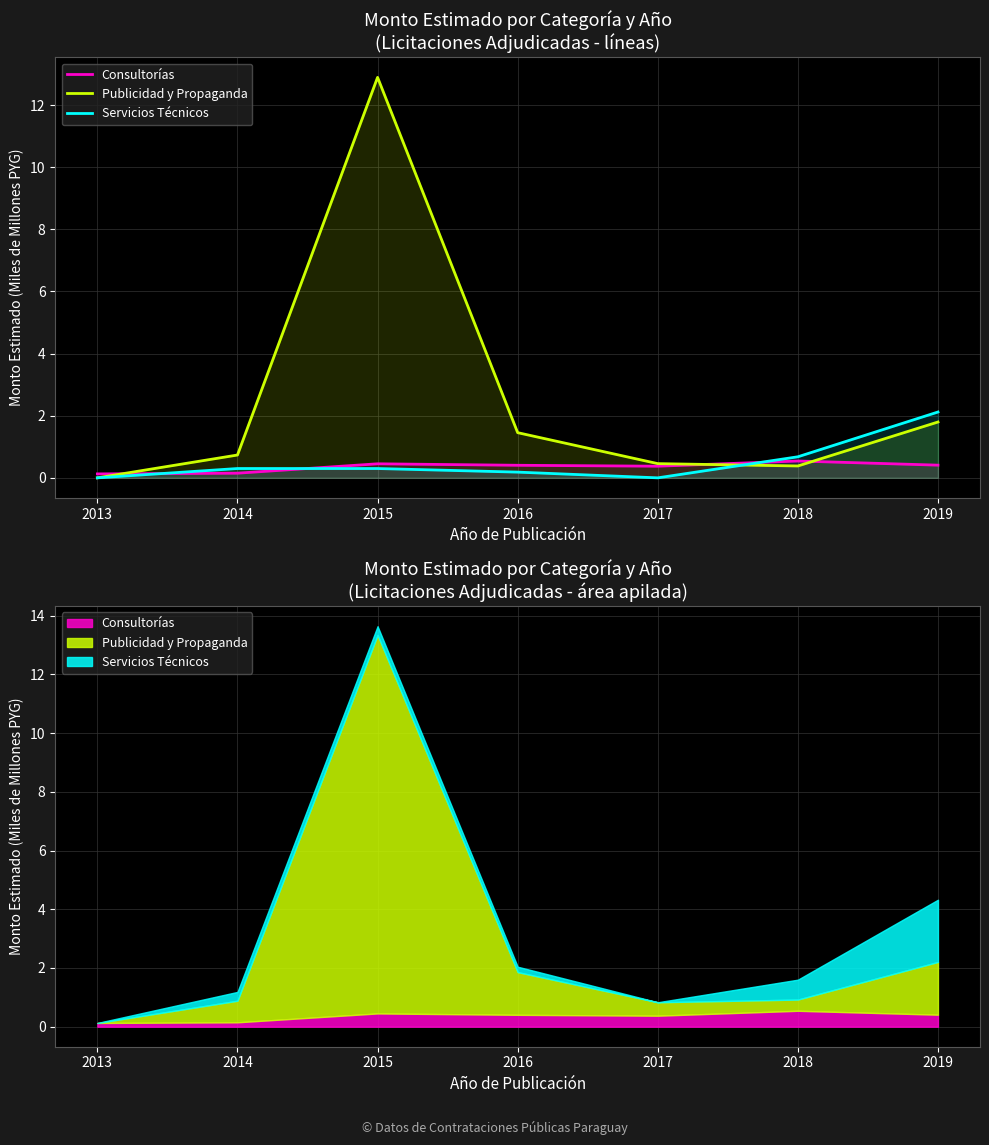

At how many categories does at least one series exceed 1?

3